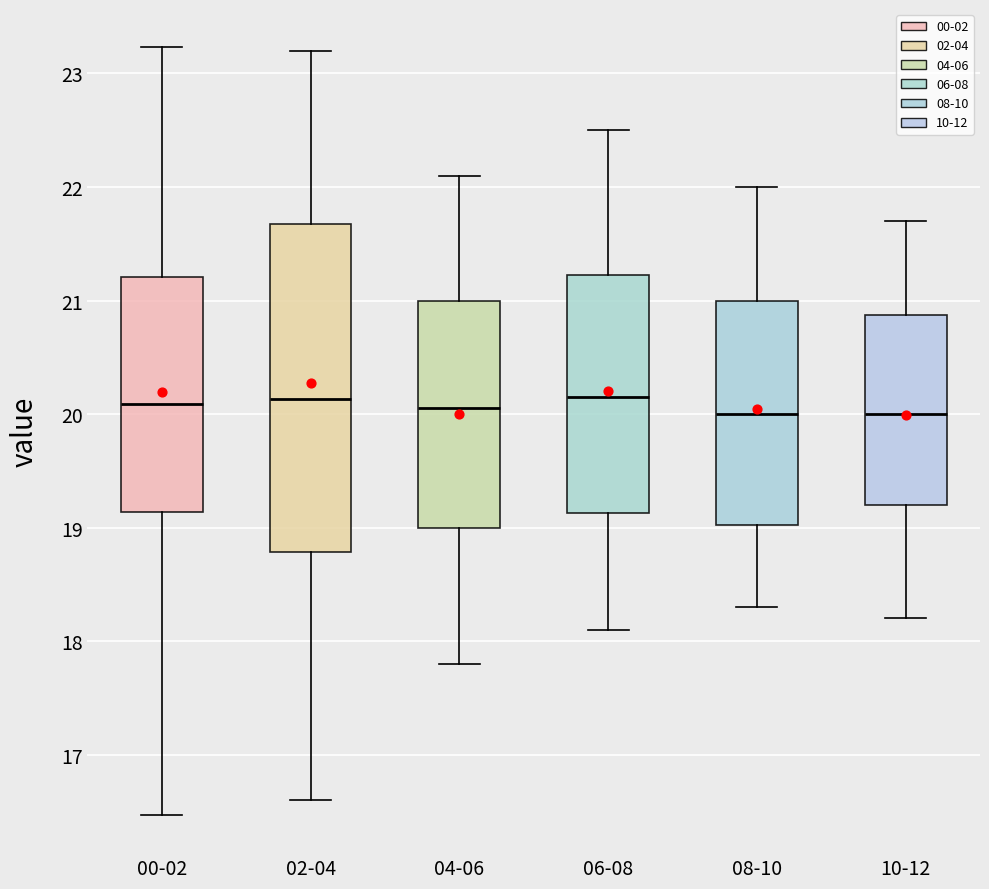

Where is the lower edge of the box for 10-12 on the y-axis? The values are not printed on the chart, so give them approximately, as read against the axis.

19.2